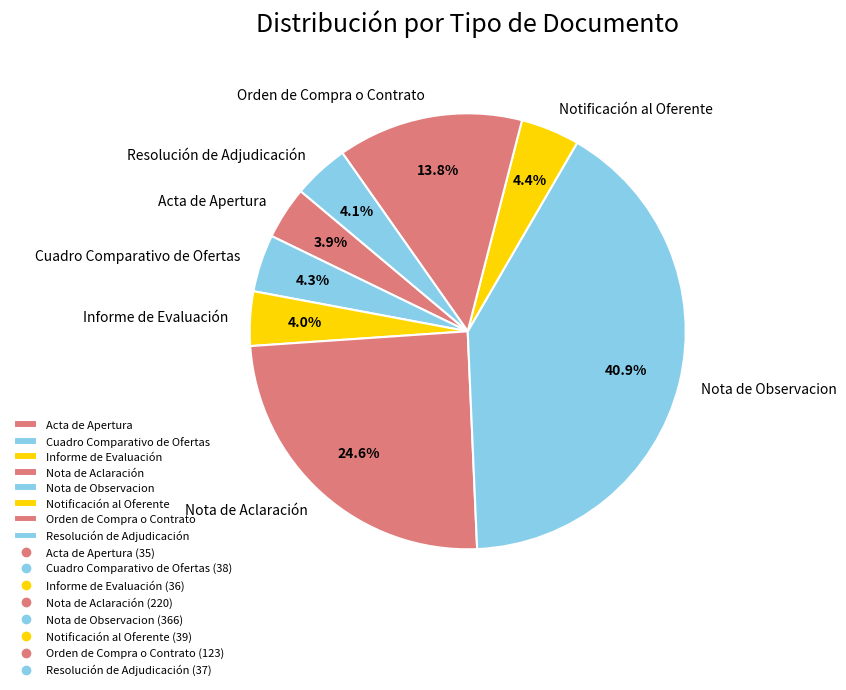

What percentage is NOT represented by Informe de Evaluación?

96.0%